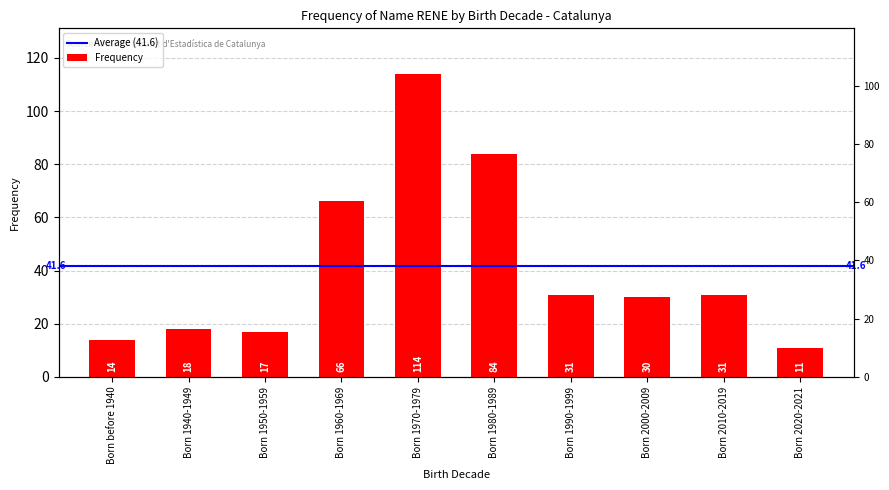

What is the difference between the values at Born before 1940 and Born 2000-2009?

16